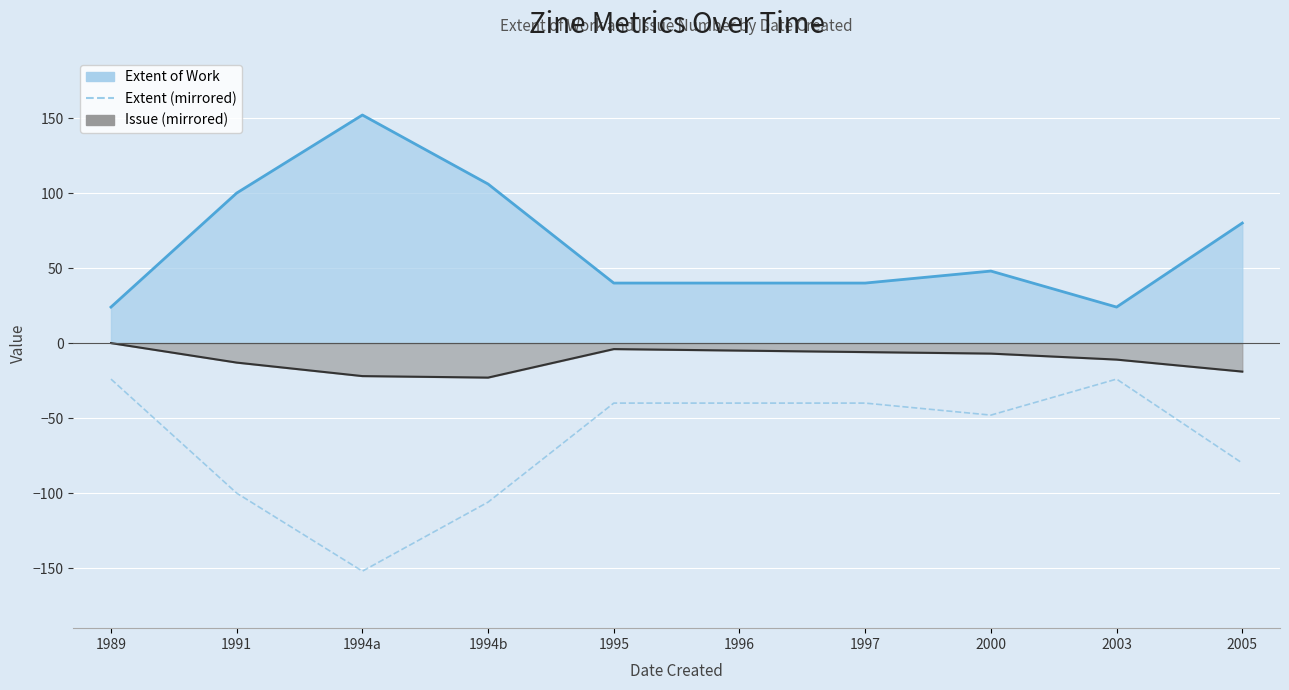

At which category does the data reach its first local valley?

1994a